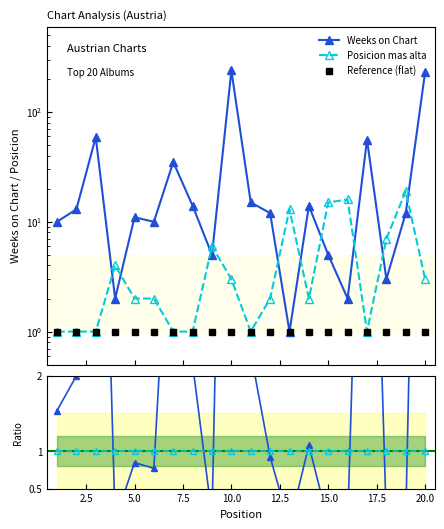

What is the value of the Reference (flat) point at the 11th from the left?

1.0